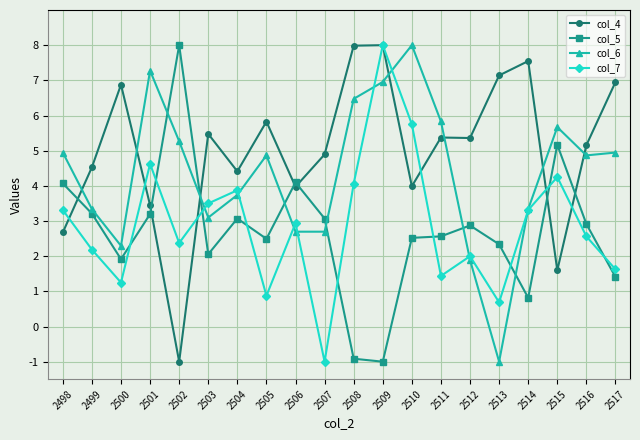

At 2513, list the series in order from smallest to largest.

col_6, col_7, col_5, col_4